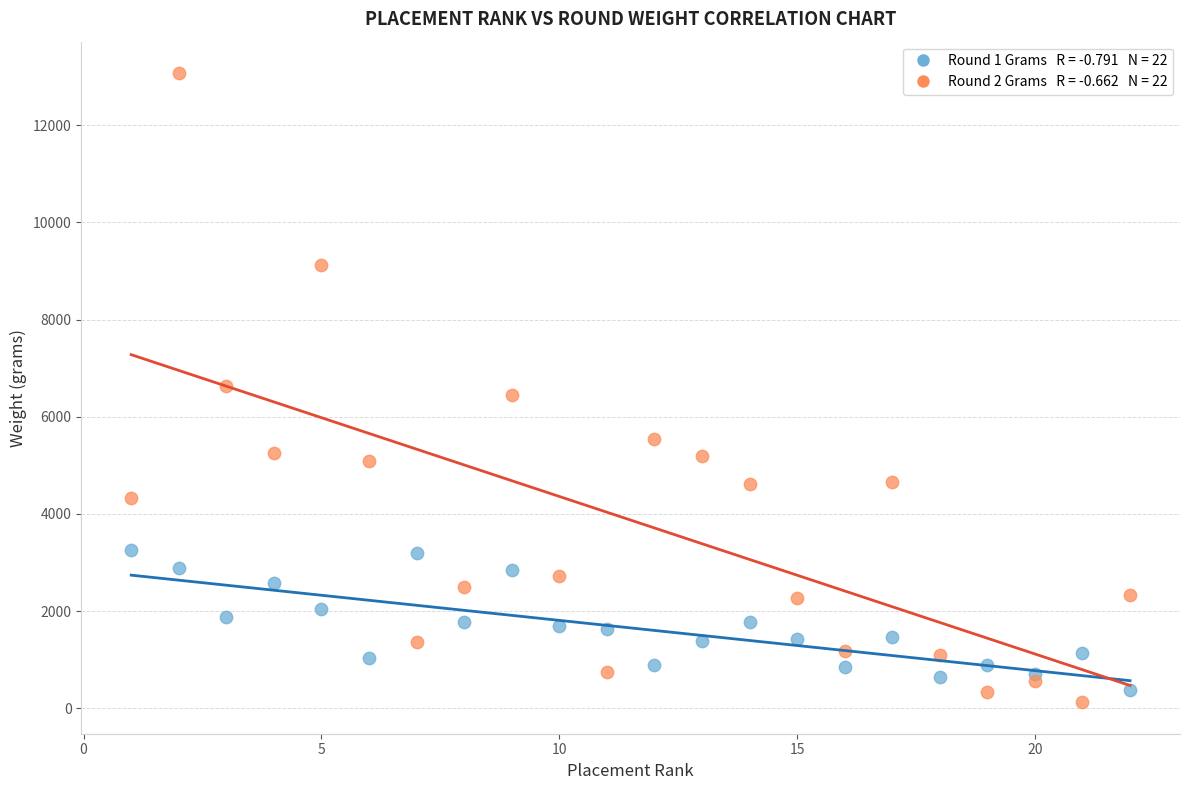

Across all data points, what is the range of Y values (max minus min)?

12945